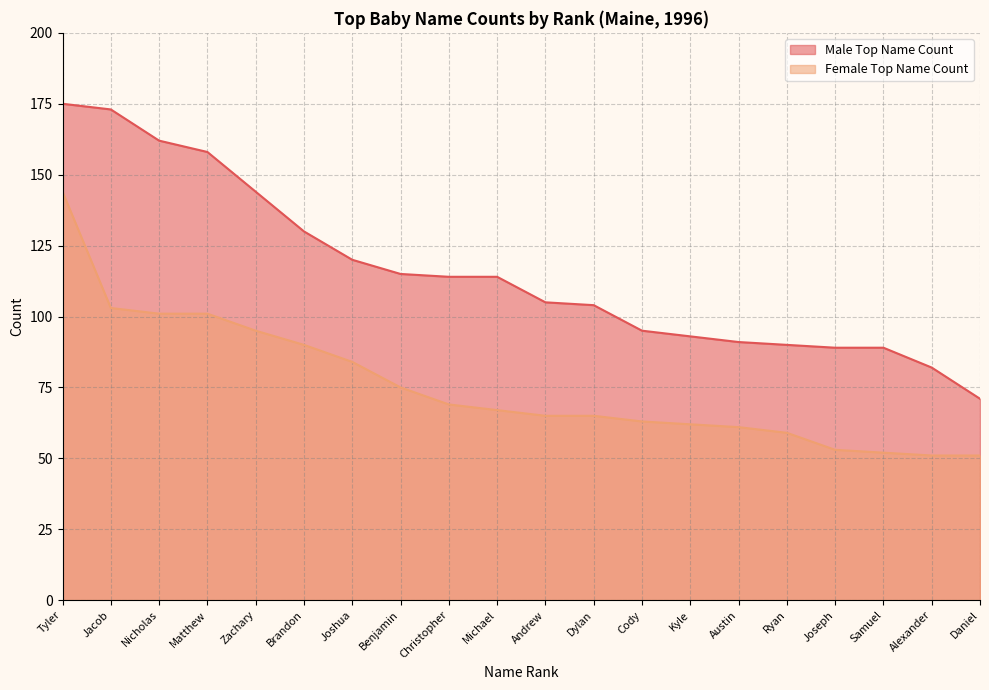

Reading left to right, extract all data points from this chart.

Male Top Name Count: Tyler=175	Jacob=173	Nicholas=162	Matthew=158	Zachary=144	Brandon=130	Joshua=120	Benjamin=115	Christopher=114	Michael=114	Andrew=105	Dylan=104	Cody=95	Kyle=93	Austin=91	Ryan=90	Joseph=89	Samuel=89	Alexander=82	Daniel=71
Female Top Name Count: Tyler=144	Jacob=103	Nicholas=101	Matthew=101	Zachary=95	Brandon=90	Joshua=84	Benjamin=75	Christopher=69	Michael=67	Andrew=65	Dylan=65	Cody=63	Kyle=62	Austin=61	Ryan=59	Joseph=53	Samuel=52	Alexander=51	Daniel=51